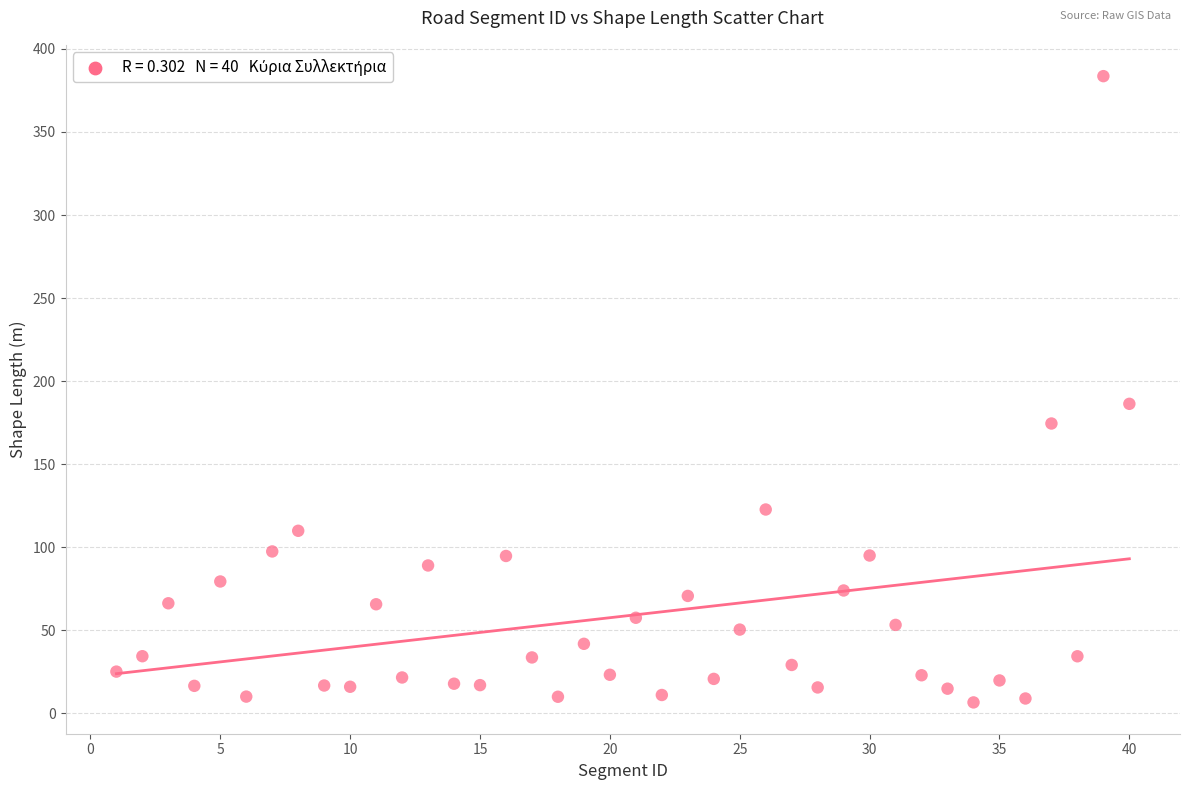

What Y value in the scatter plot is closest to 195?

186.3